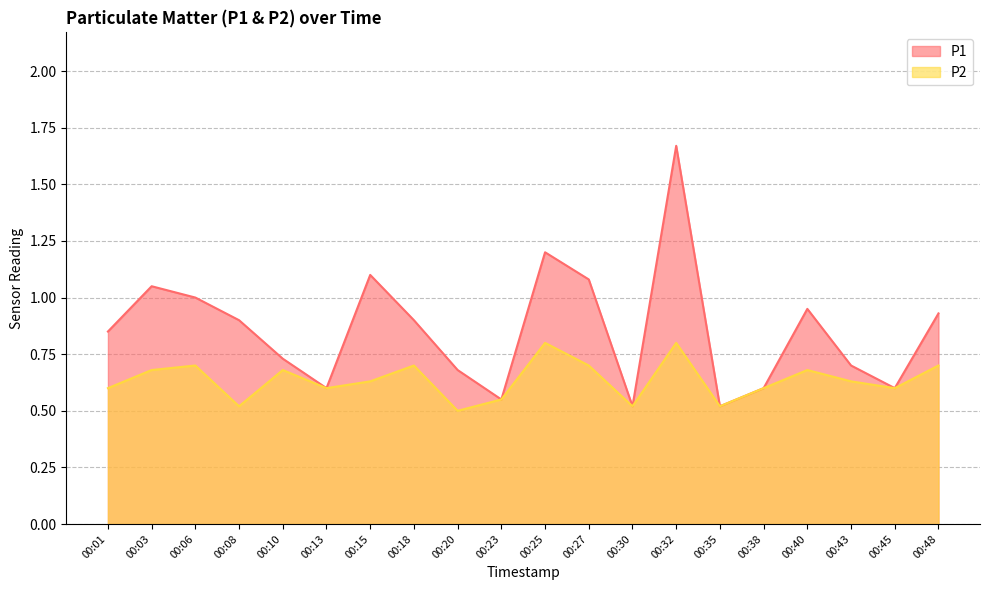

How many lines are shown in the chart?

2